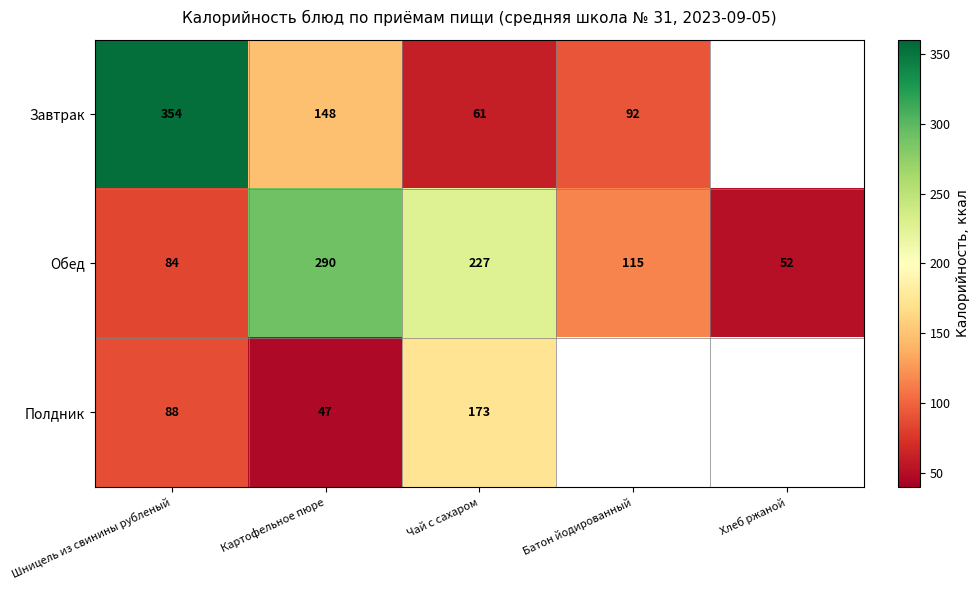

At which label does Обед first exceed 115?

Картофельное пюре